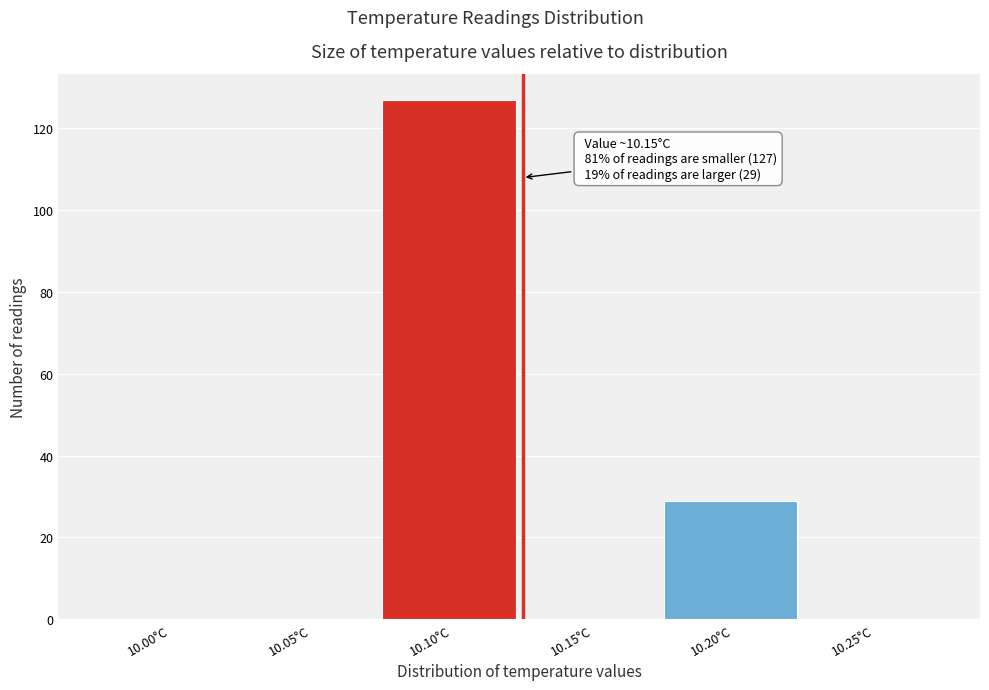

Reading right to left, list all the values displayed in this chart.

10.25°C=0	10.20°C=29	10.15°C=0	10.10°C=127	10.05°C=0	10.00°C=0